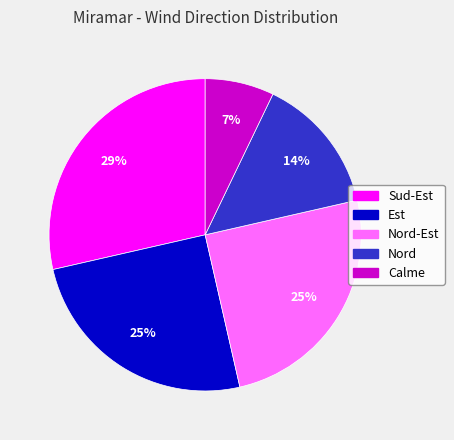

To the nearest percent, what is the average slice percentage?

20%